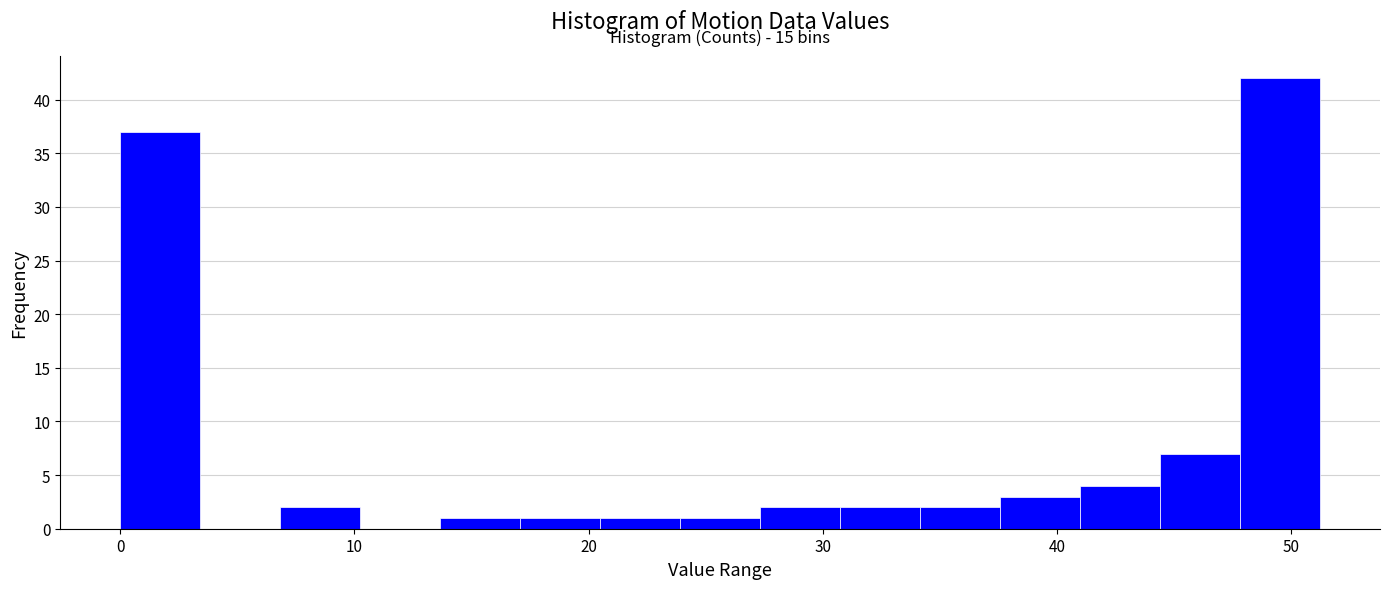

Around what value on the x-axis is the tallest bar? Give the approximate position of its centre, as read against the axis.

50